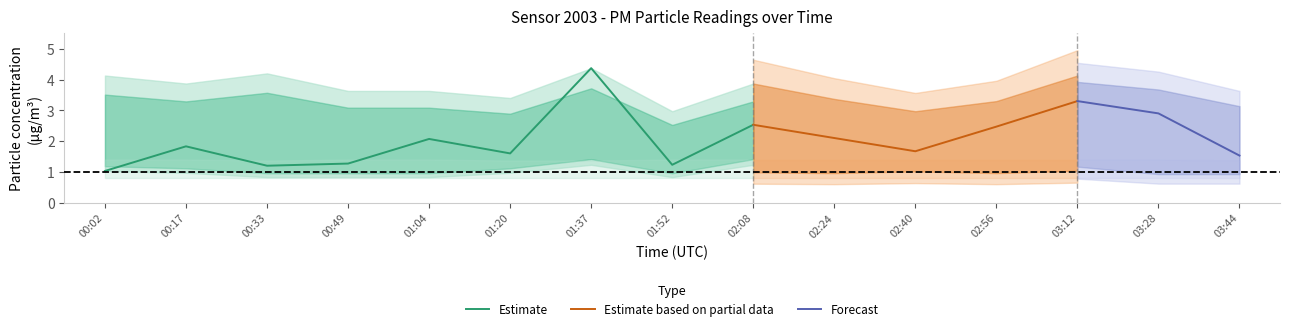

What is the sum of all P2 values?

17.1